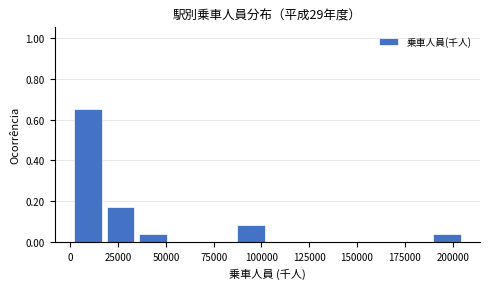

Read against the x-axis, roughly where is the centre of the tallest bar?

10000